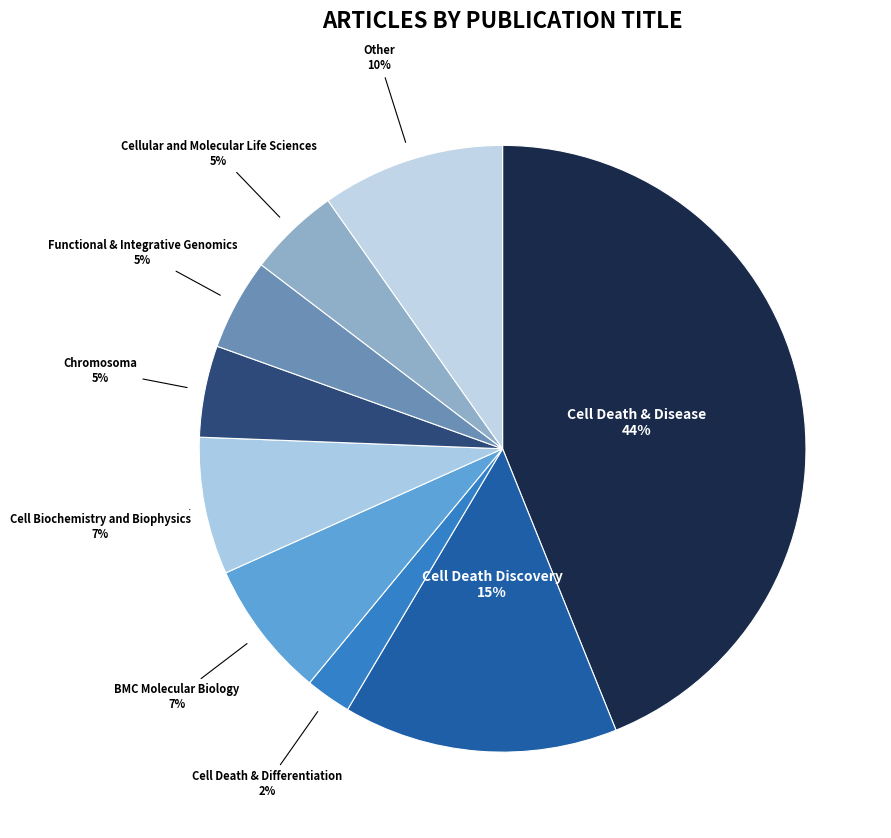

To the nearest percent, what is the combined percentage of Cell Death Discovery and Chromosoma?

20%